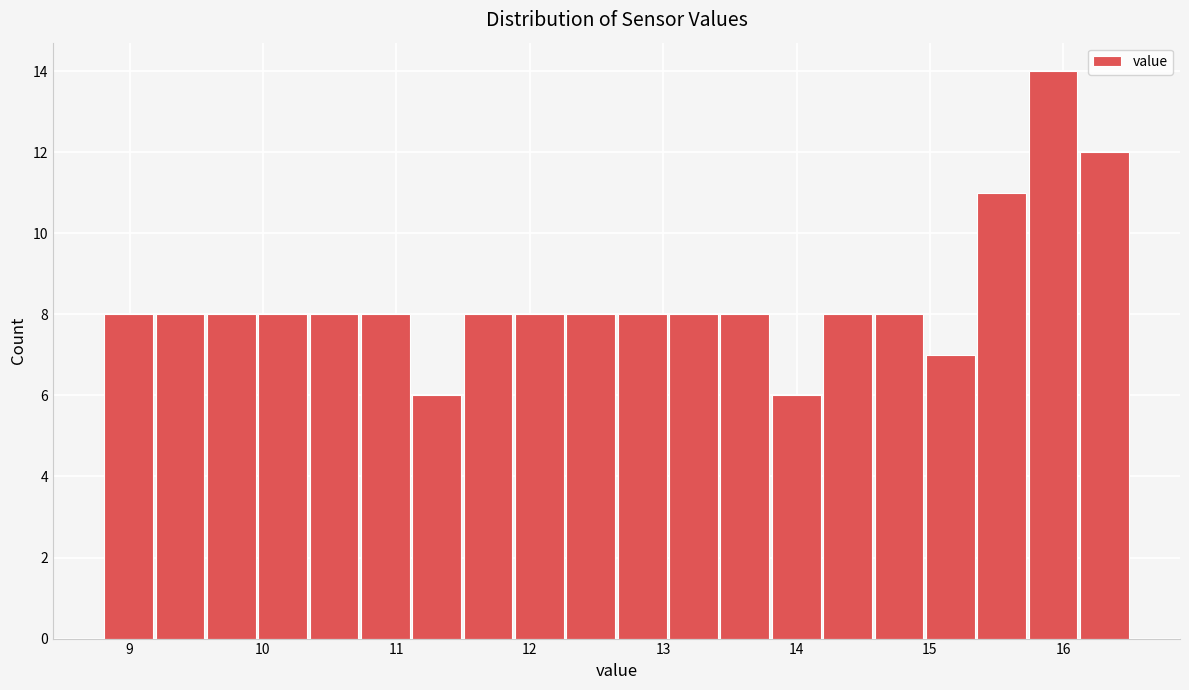

Around what value on the x-axis is the tallest bar? Give the approximate position of its centre, as read against the axis.

15.9